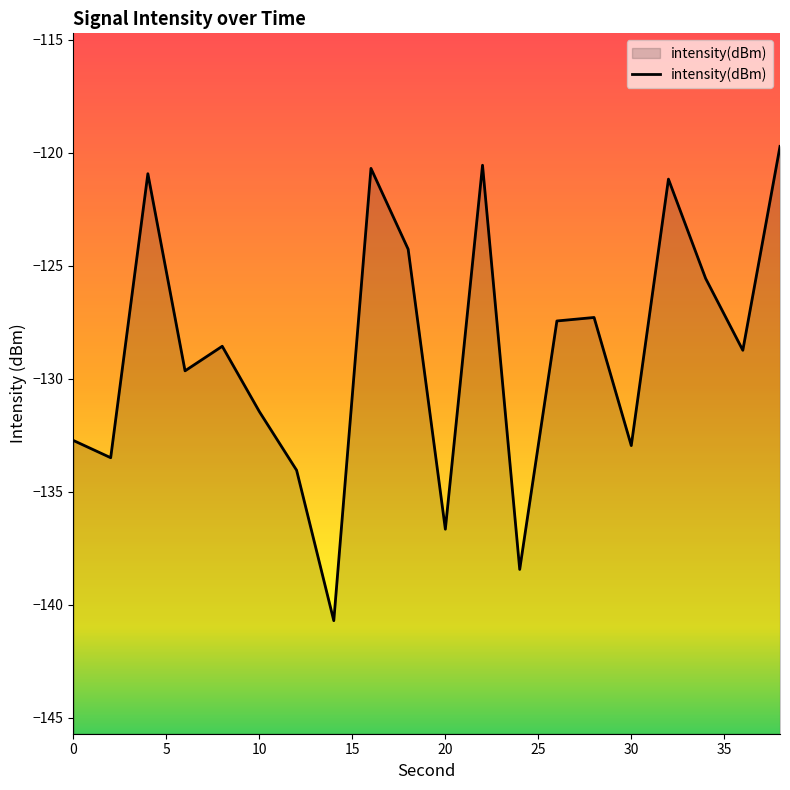

Read the value at 0.

-132.7